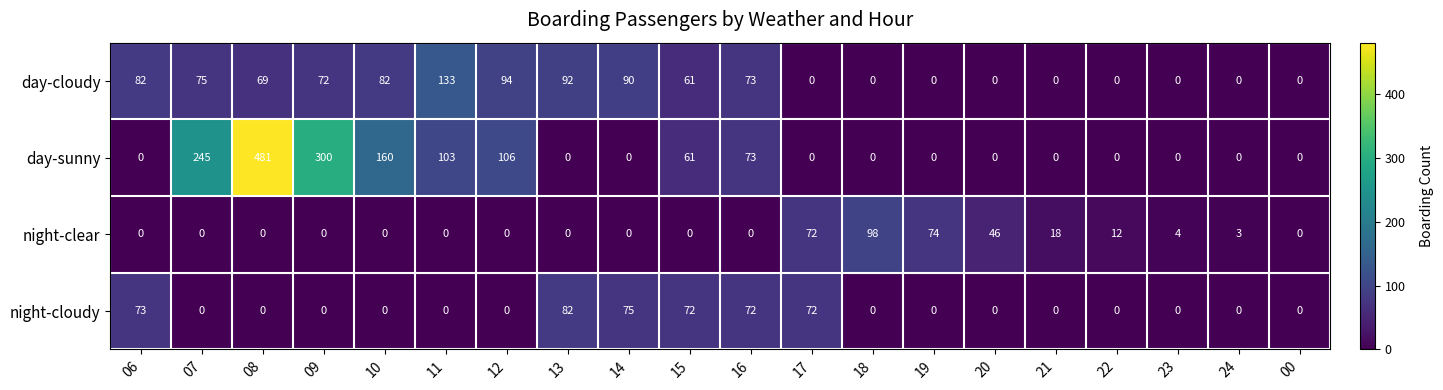

Which series changed the most between 15 and 24?

night-cloudy